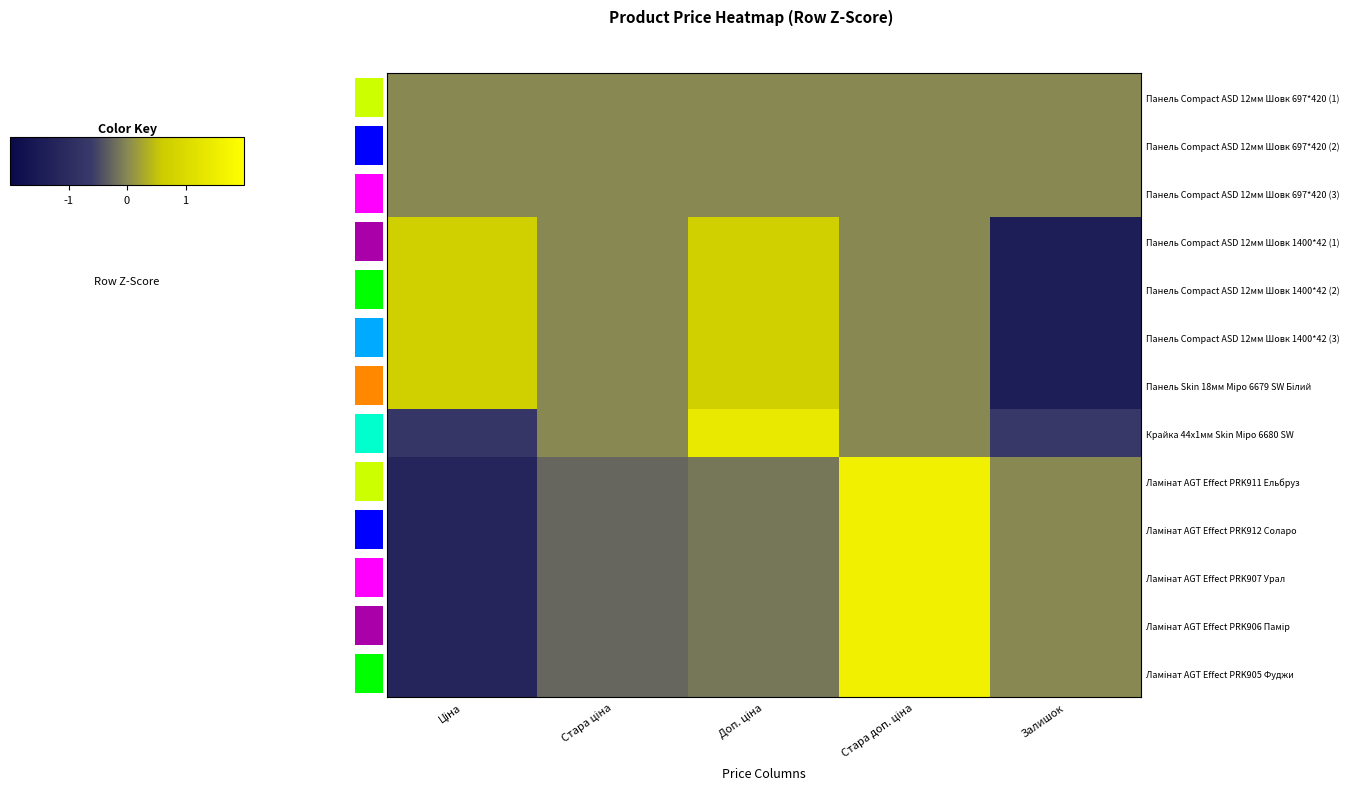

Is the value of Ламінат AGT Effect PRK911 Ельбруз at Ціна greater than the value of Ламінат AGT Effect PRK912 Соларо at Стара ціна?

No